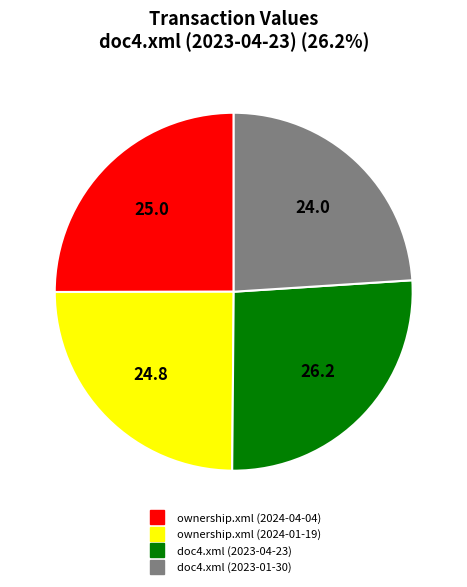

Does doc4.xml (2023-04-23) account for over 50% of the chart?

No